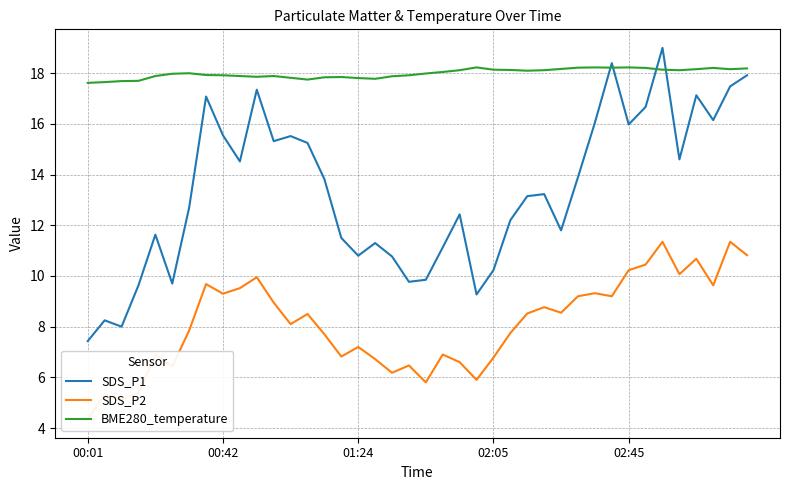

Reading left to right, list all the values displayed in this chart.

SDS_P1: 7.4	8.2	8.0	9.6	11.6	9.7	12.7	17.1	15.6	14.5	17.4	15.3	15.5	15.2	13.8	11.5	10.8	11.3	10.8	9.8	9.8	11.1	12.4	9.3	10.2	12.2	13.2	13.2	11.8	13.9	16.1	18.4	16.0	16.7	19.0	14.6	17.1	16.1	17.5	17.9
SDS_P2: 4.3	5.3	5.1	5.4	6.9	6.4	7.8	9.7	9.3	9.5	9.9	8.9	8.1	8.5	7.7	6.8	7.2	6.7	6.2	6.5	5.8	6.9	6.6	5.9	6.8	7.8	8.5	8.8	8.6	9.2	9.3	9.2	10.2	10.4	11.3	10.1	10.7	9.6	11.3	10.8
BME280_temperature: 17.6	17.6	17.7	17.7	17.9	18.0	18.0	17.9	17.9	17.9	17.9	17.9	17.8	17.8	17.8	17.9	17.8	17.8	17.9	17.9	18.0	18.1	18.1	18.2	18.1	18.1	18.1	18.1	18.2	18.2	18.2	18.2	18.2	18.2	18.1	18.1	18.2	18.2	18.2	18.2